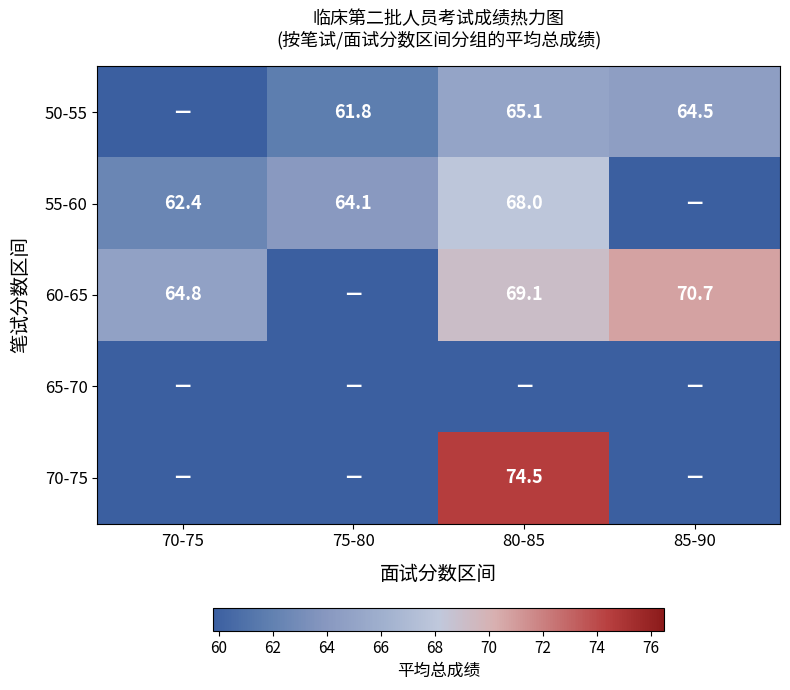

Which category has the highest value across all series?

80-85